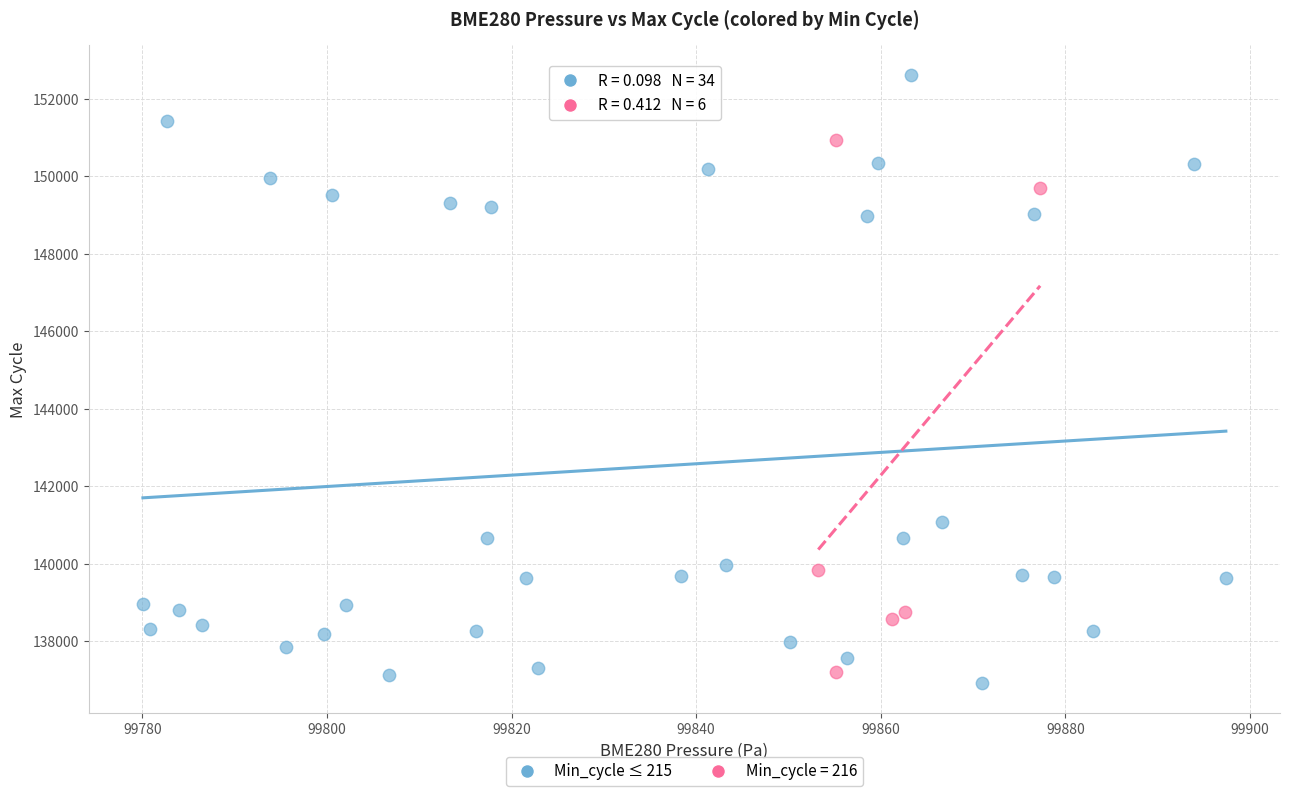

Which series has the widest spread of Y values?

Min_cycle ≤ 215